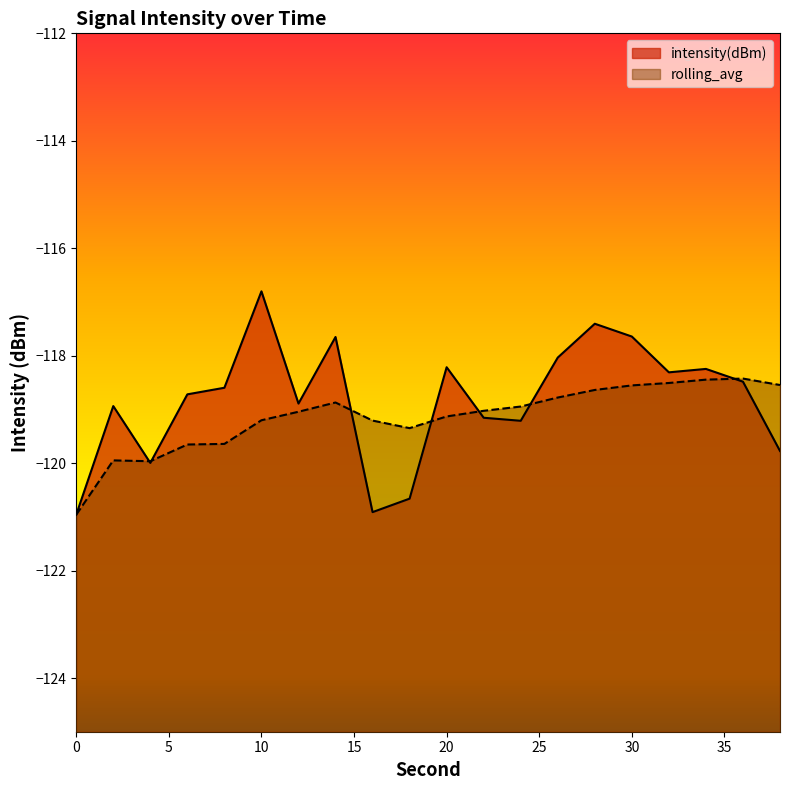

What is the sum of the rolling_avg values at 2 and 36?

-238.4